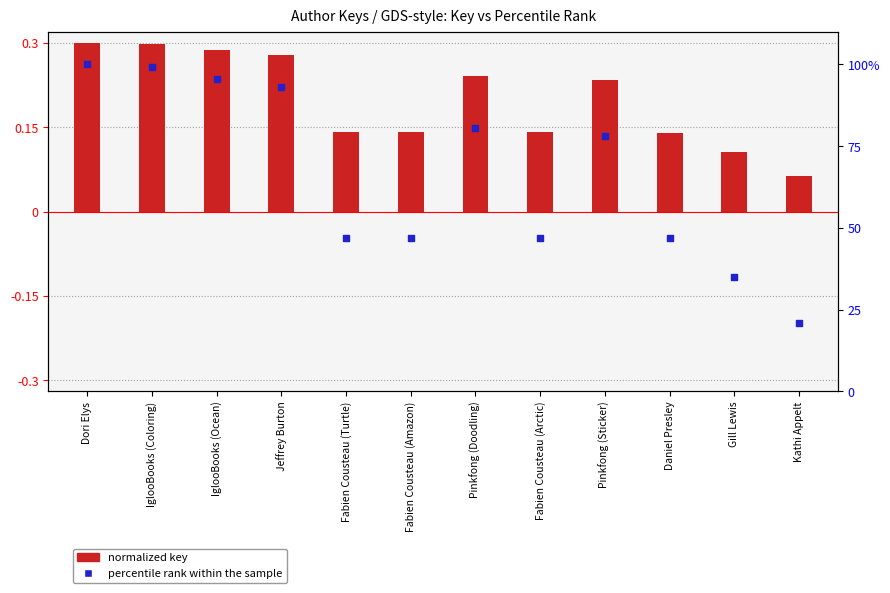

Which series reaches the maximum Y coordinate?

percentile rank within the sample